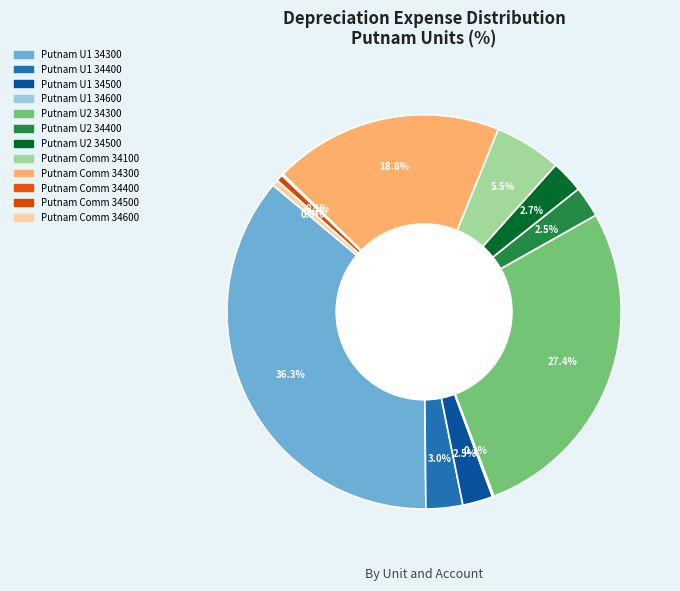

To the nearest percent, what portion does Putnam U2 34500 represent?

3%